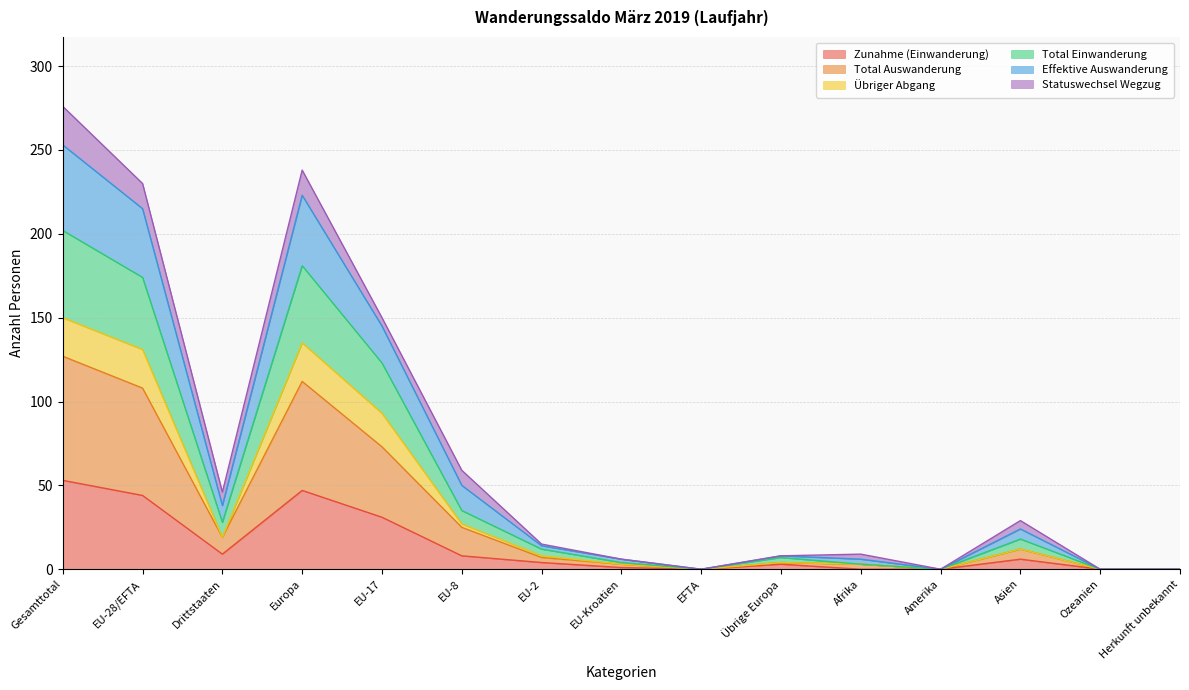

What are all the series names shown in the legend?

Zunahme (Einwanderung), Total Auswanderung, Übriger Abgang, Total Einwanderung, Effektive Auswanderung, Statuswechsel Wegzug